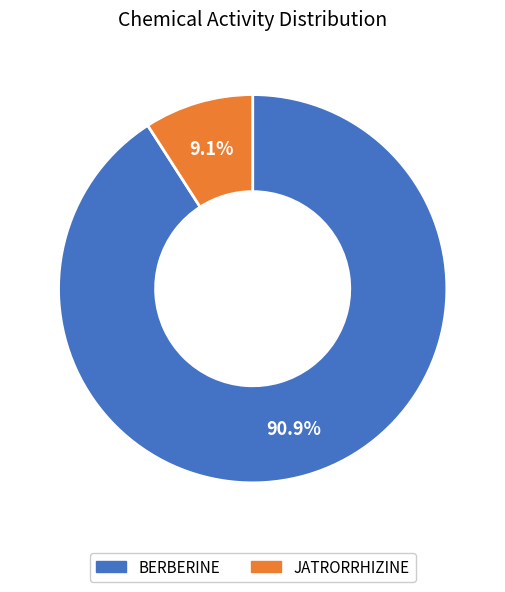

To the nearest percent, what percentage of the pie is BERBERINE?

91%